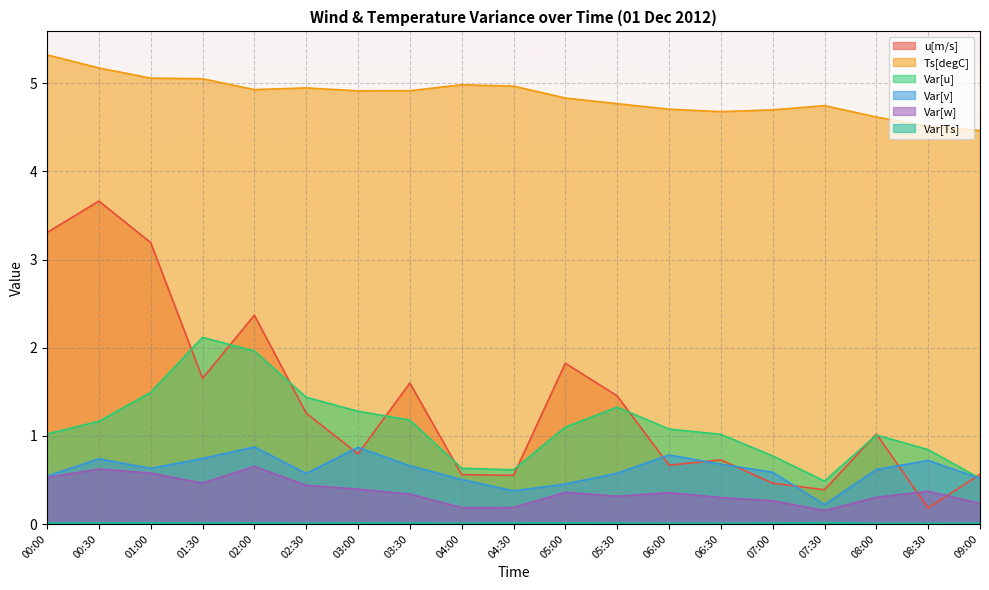

How many Var[v] values are between 0 and 1?

19